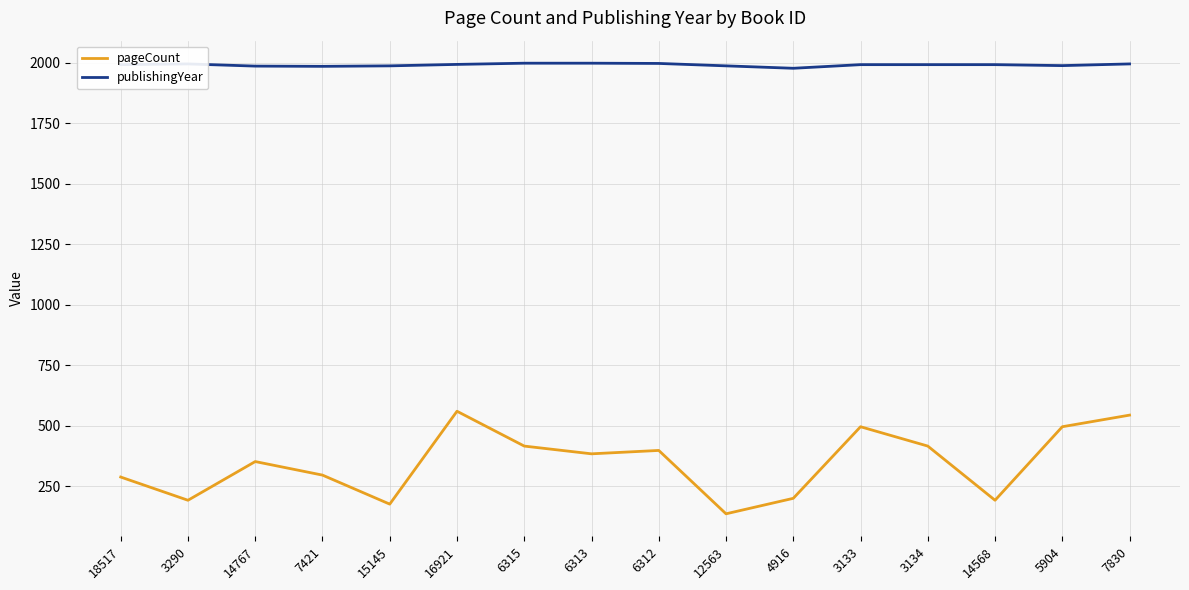

What is the maximum value for pageCount?

560